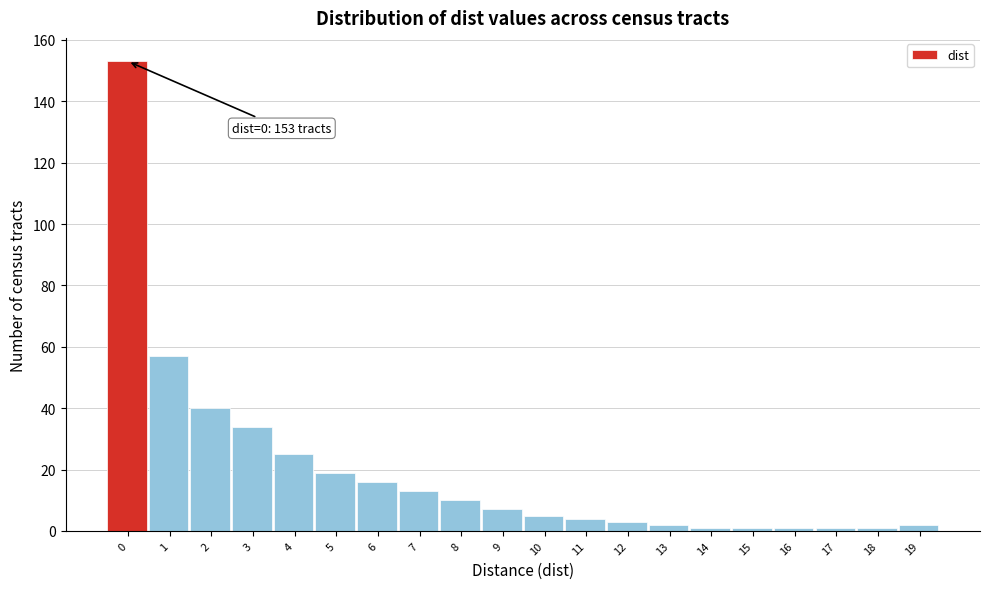

Reading left to right, what are all the values shown in this chart?

153	57	40	34	25	19	16	13	10	7	5	4	3	2	1	1	1	1	1	2